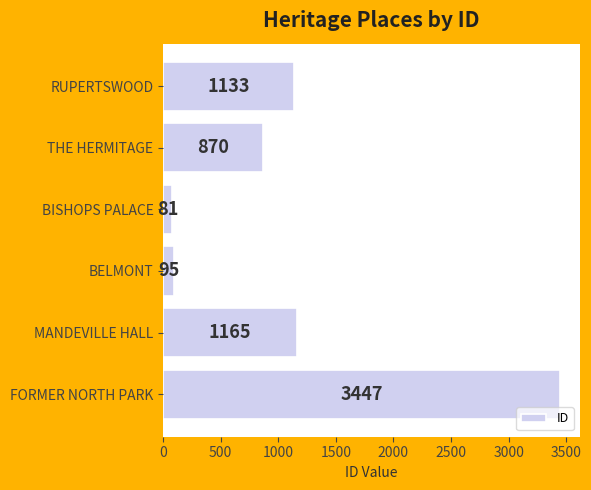

Reading top to bottom, what are all the values shown in this chart?

RUPERTSWOOD=1133	THE HERMITAGE=870	BISHOPS PALACE=81	BELMONT=95	MANDEVILLE HALL=1165	FORMER NORTH PARK=3447